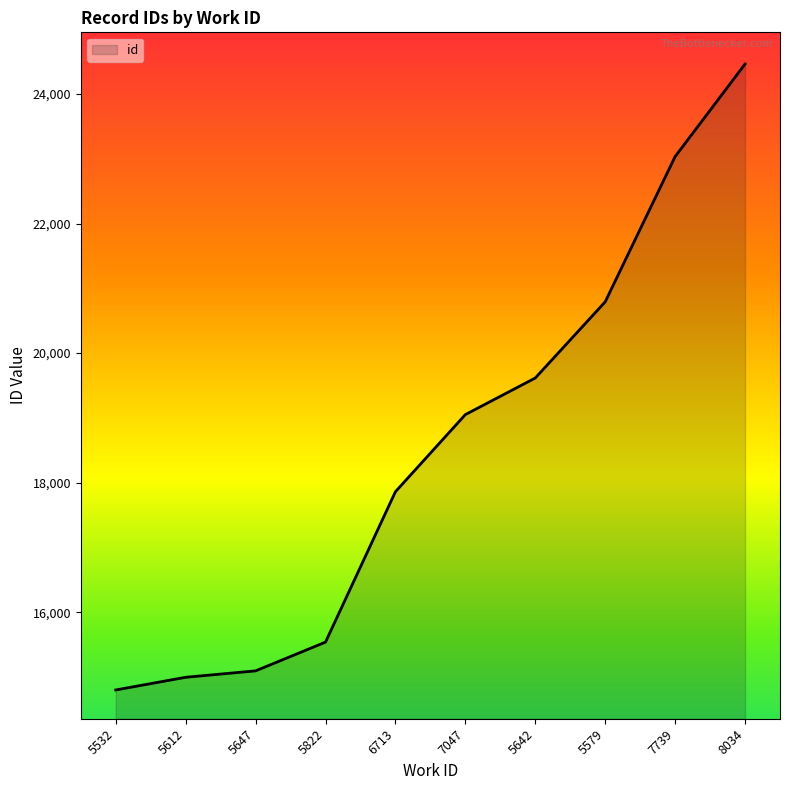

The value at 8034 is 11676. True or false?

False